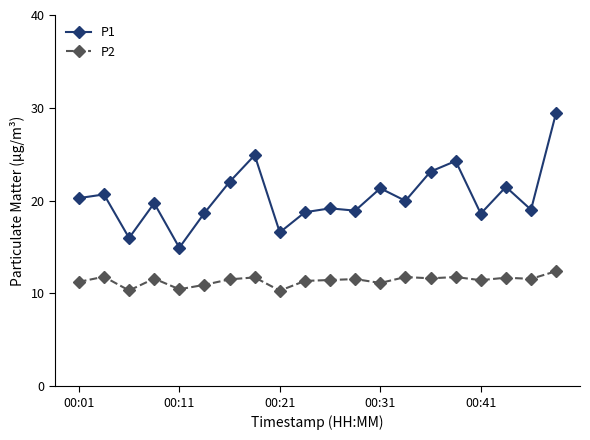

What is the difference between the maximum and minimum values in the P2 series?

2.1